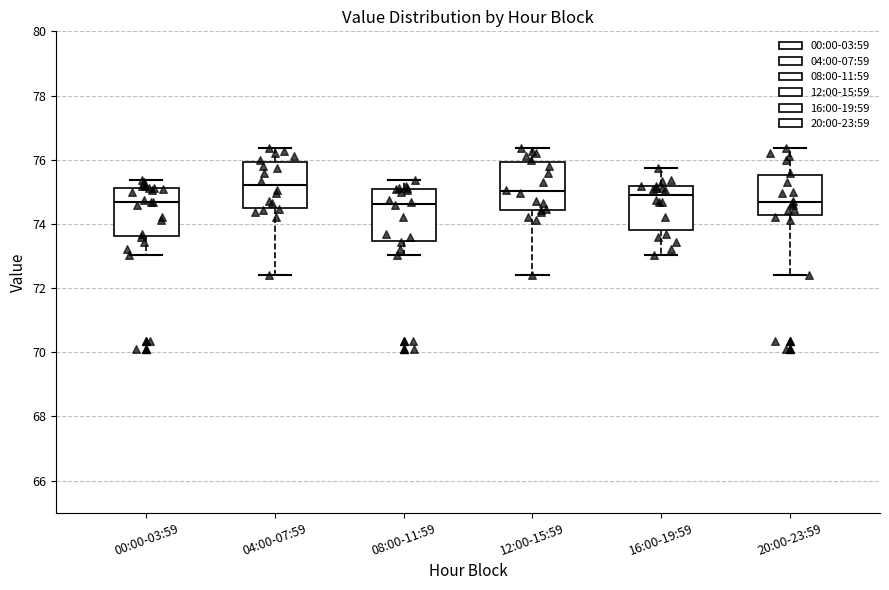

Where is the lower edge of the box for 04:00-07:59 on the y-axis? The values are not printed on the chart, so give them approximately, as read against the axis.

74.6